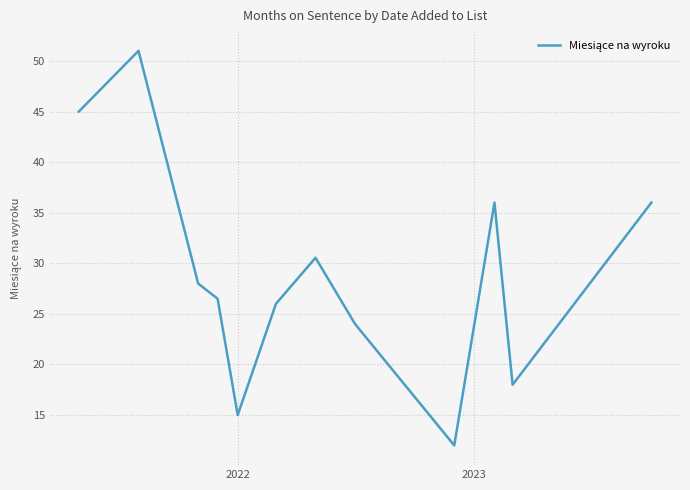

What is the minimum value shown in the chart?

12.0